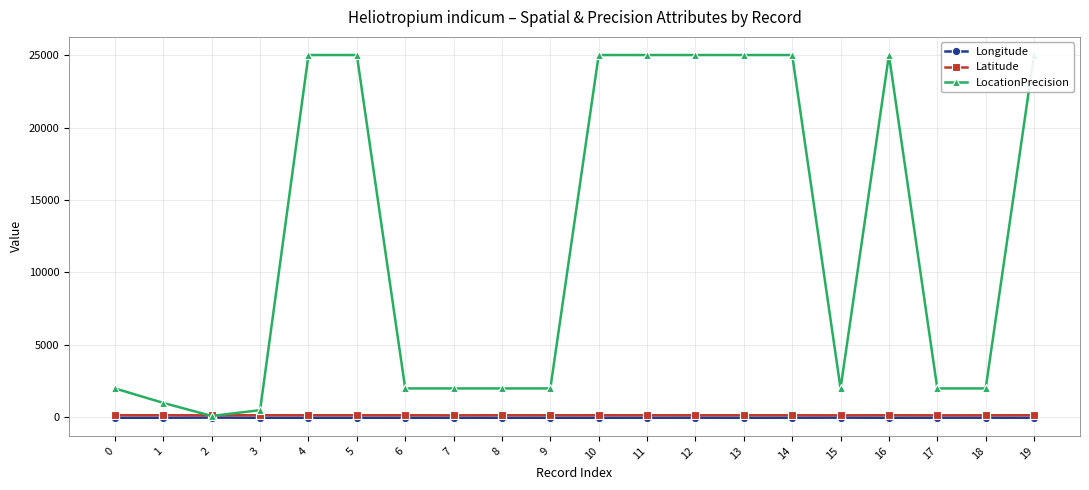

What is the sum of all LocationPrecision values?

242600.0